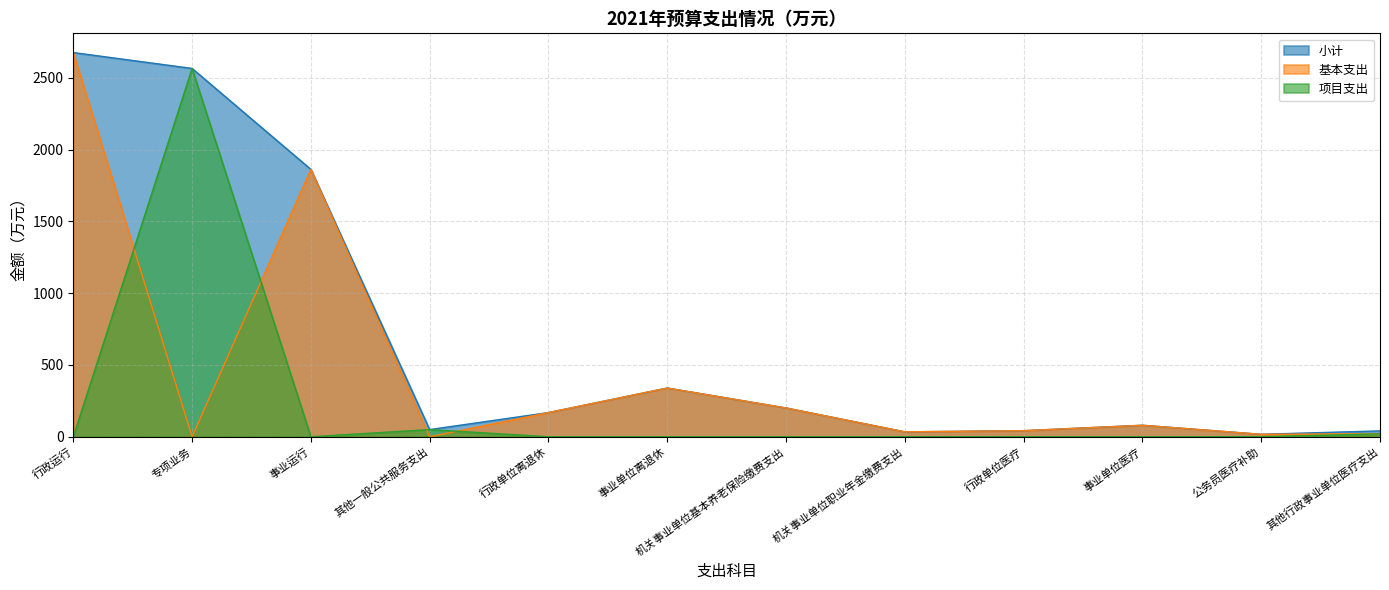

The value of 项目支出 at 其他行政事业单位医疗支出 is 20.0. True or false?

True